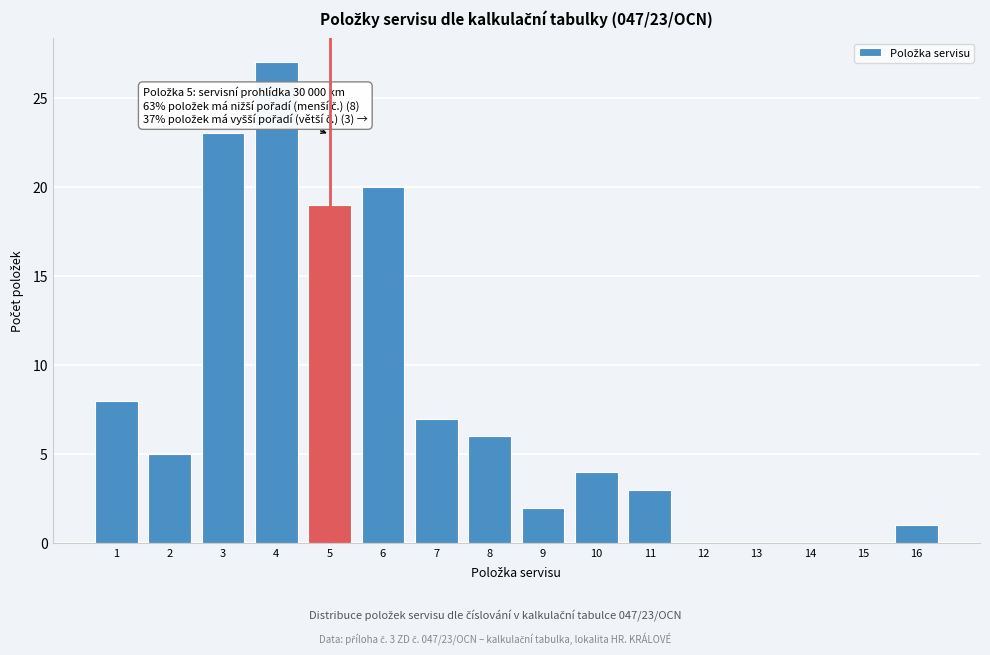

Reading left to right, extract all data points from this chart.

1=8	2=5	3=23	4=27	5=19	6=20	7=7	8=6	9=2	10=4	11=3	12=0	13=0	14=0	15=0	16=1